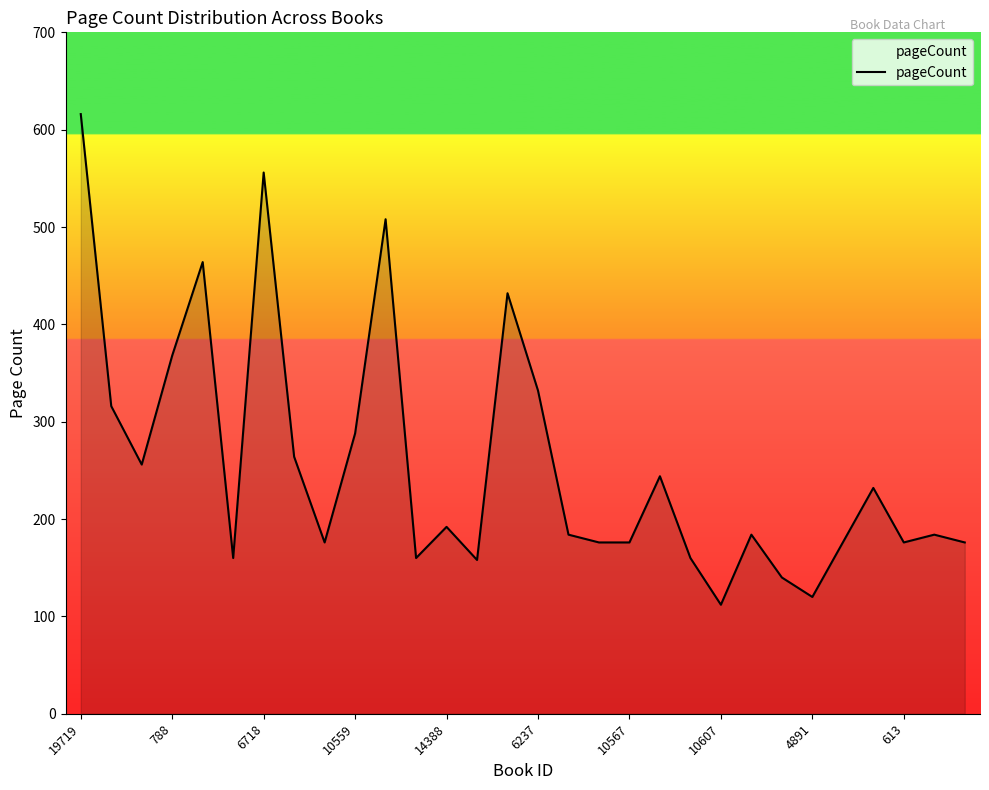

What is the minimum value shown in the chart?

112